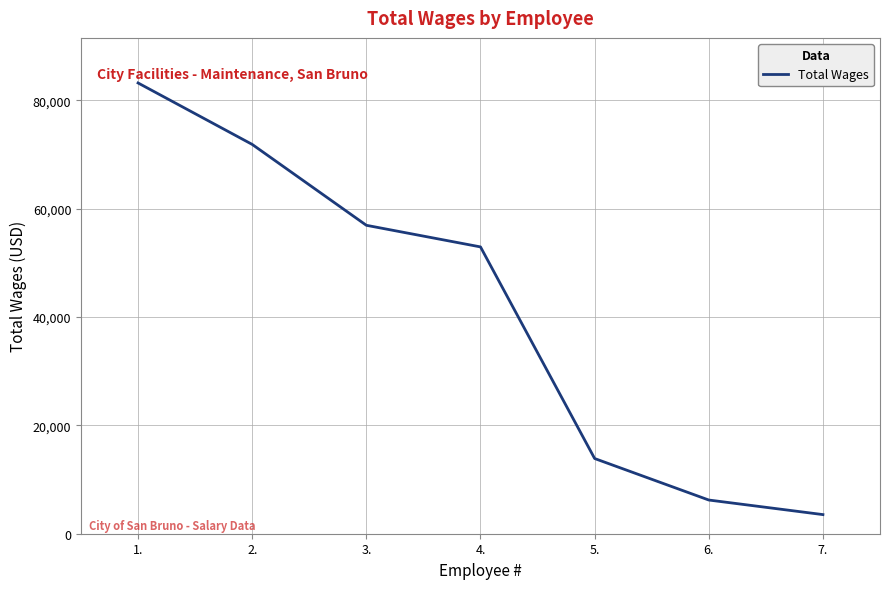

The chart shows a value of 35866 at 3.. True or false?

False